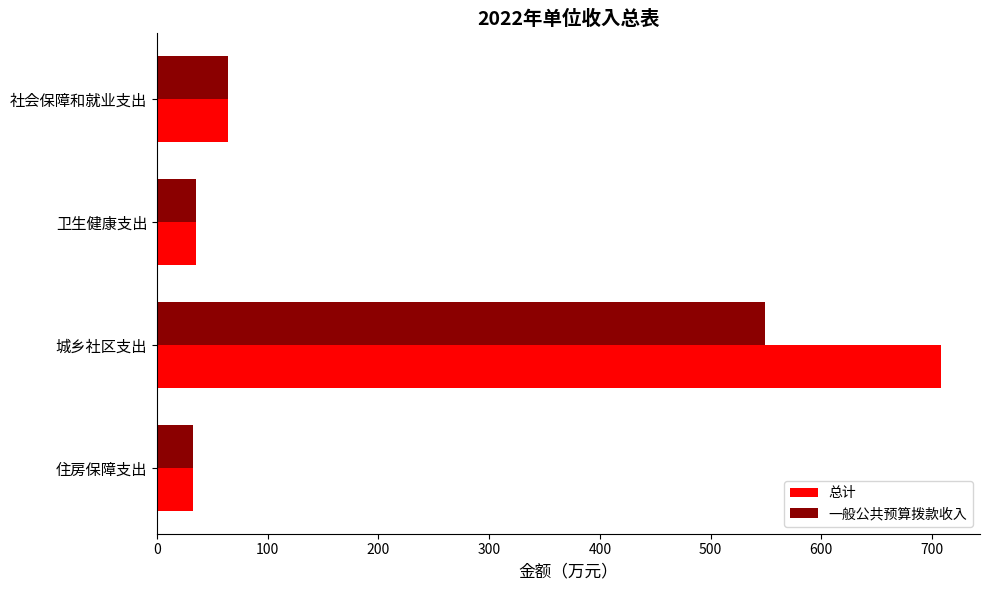

List the series in order of their peak value, lowest first.

一般公共预算拨款收入, 总计